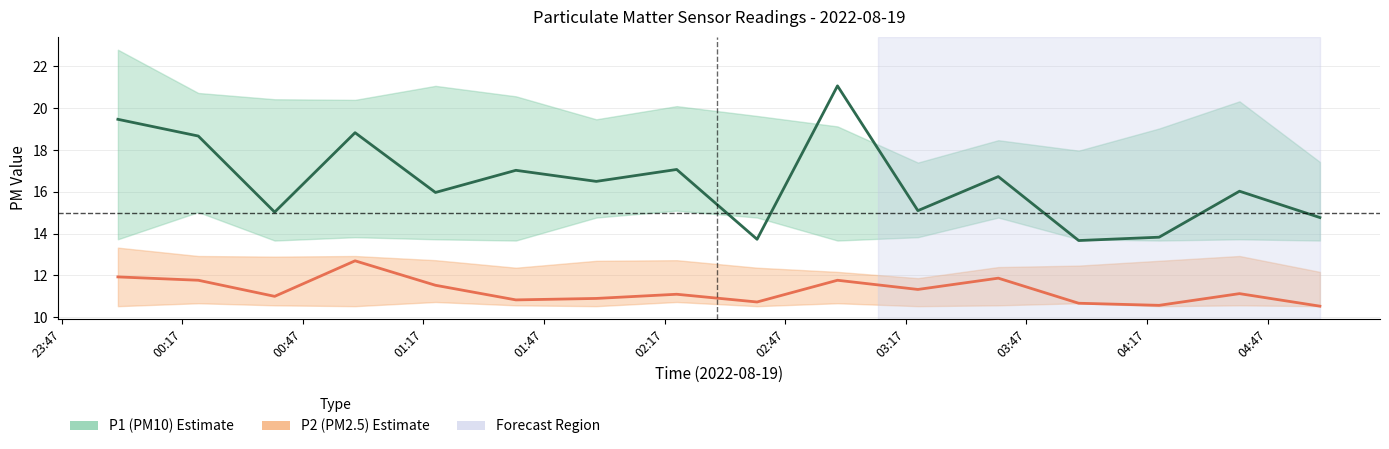

Does the chart have visible grid lines?

Yes